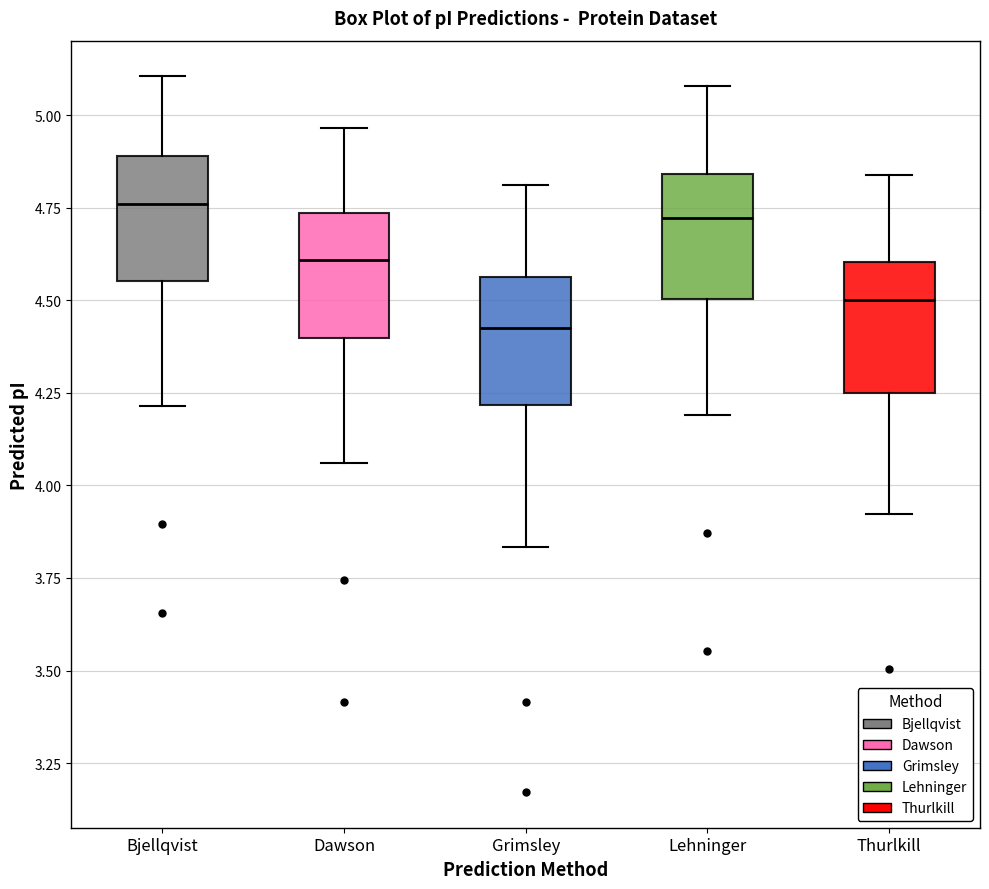

Reading left to right, transcribe this box plot: for each box, give where its median line is, the range the box spans, and where its two whiskers end, as read against the y-axis. The values are not printed on the chart, so give them approximately, as read against the axis.

Bjellqvist: median 4.75, box 4.55 to 4.90, whiskers 4.20 to 5.10
Dawson: median 4.60, box 4.40 to 4.75, whiskers 4.05 to 4.95
Grimsley: median 4.40, box 4.20 to 4.55, whiskers 3.85 to 4.80
Lehninger: median 4.70, box 4.50 to 4.85, whiskers 4.20 to 5.10
Thurlkill: median 4.50, box 4.25 to 4.60, whiskers 3.90 to 4.85